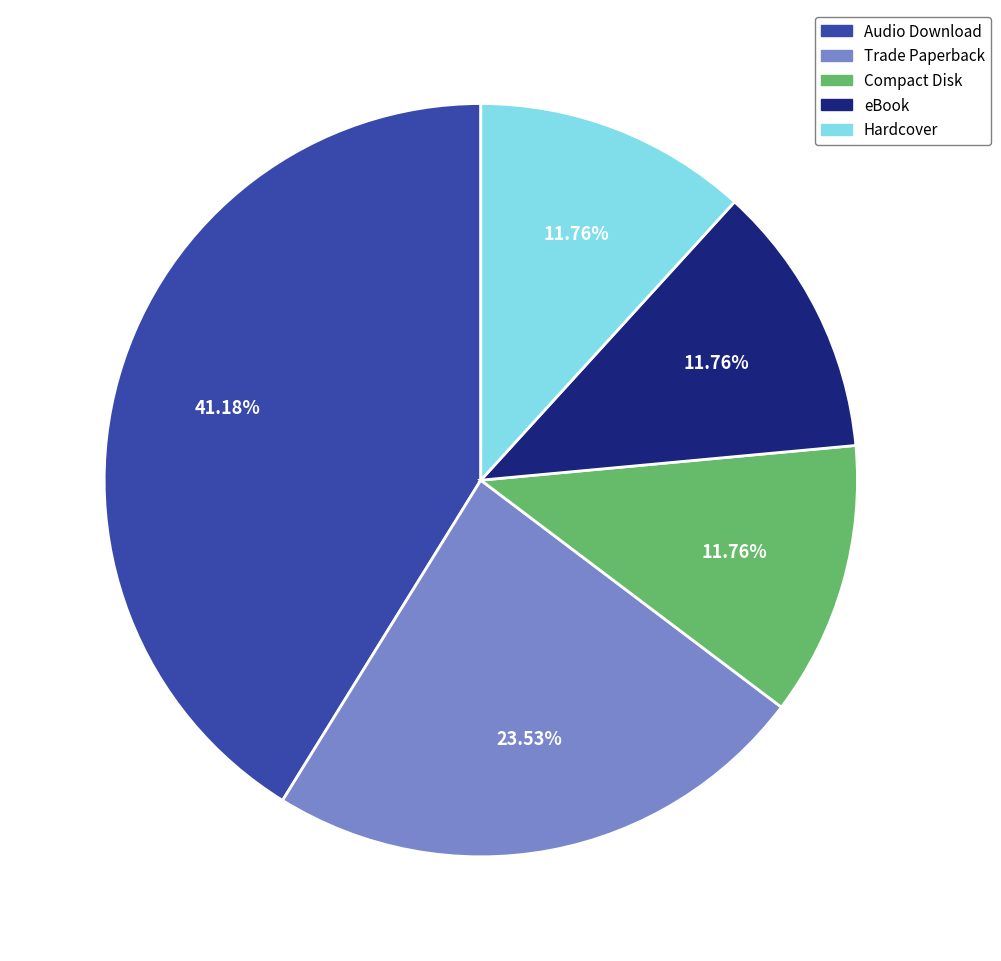

True or false: eBook accounts for 12% of the total.

True